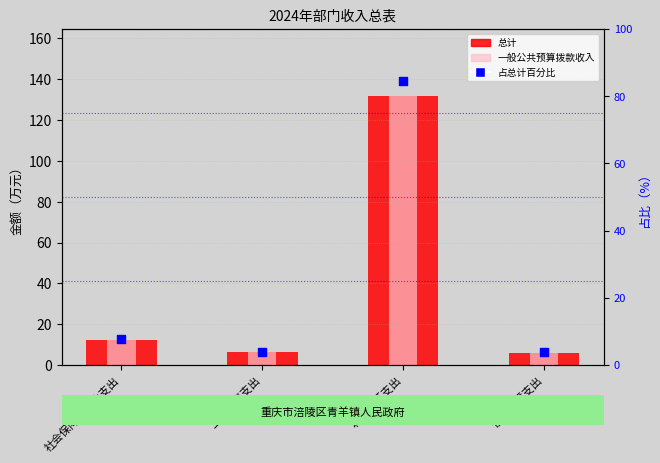

What is the total value across all series at 城乡社区支出?

347.8